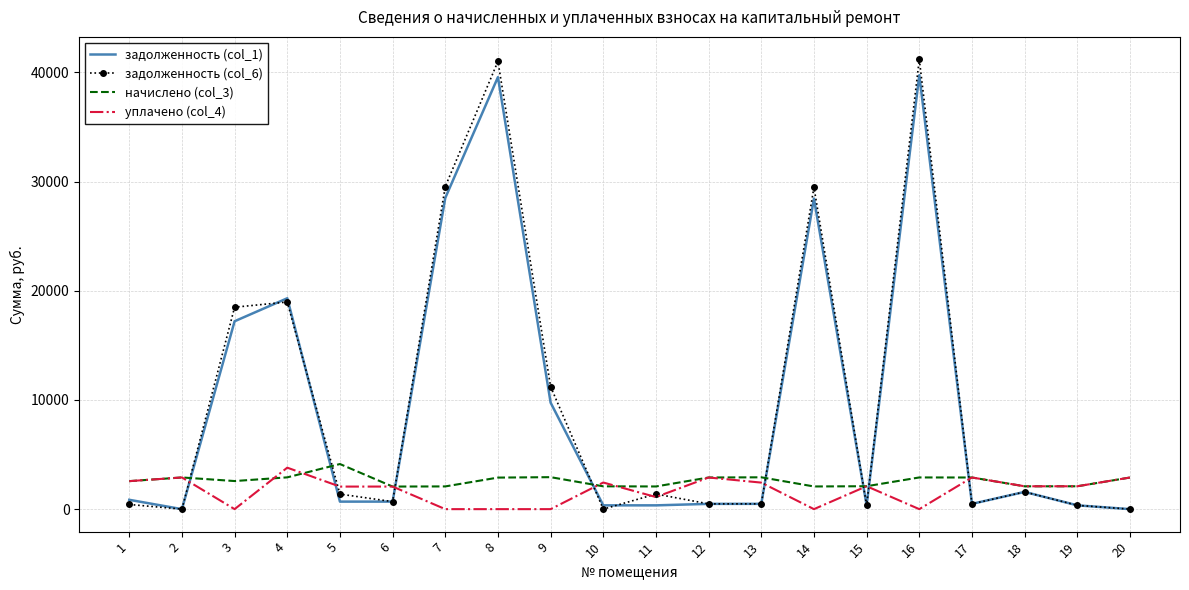

In задолженность (col_6), how many points are higher than both neighbors (excluding endpoints)?

6